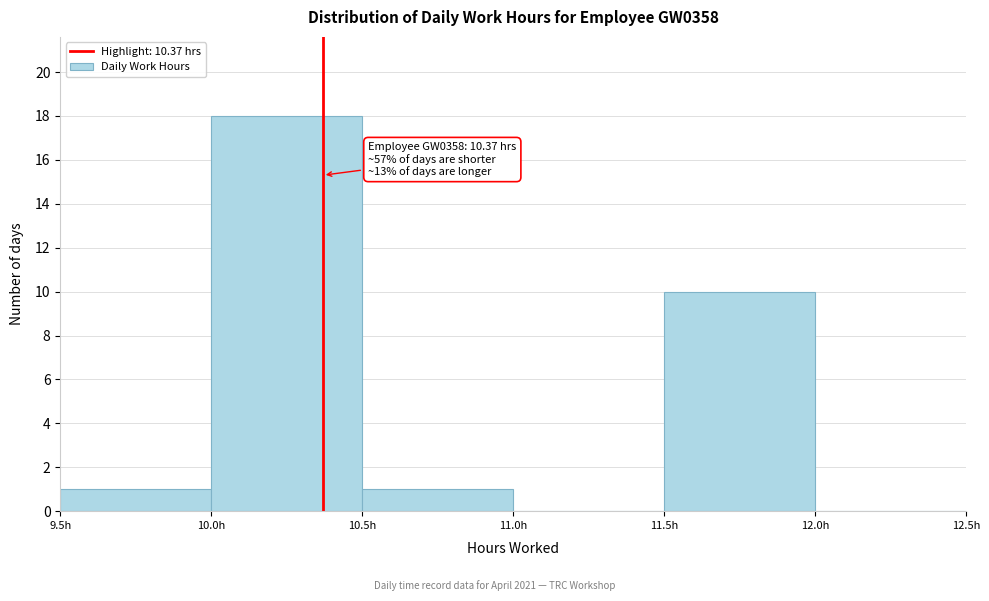

Over which range of the x-axis is the bar tallest?

10.0 to 10.5